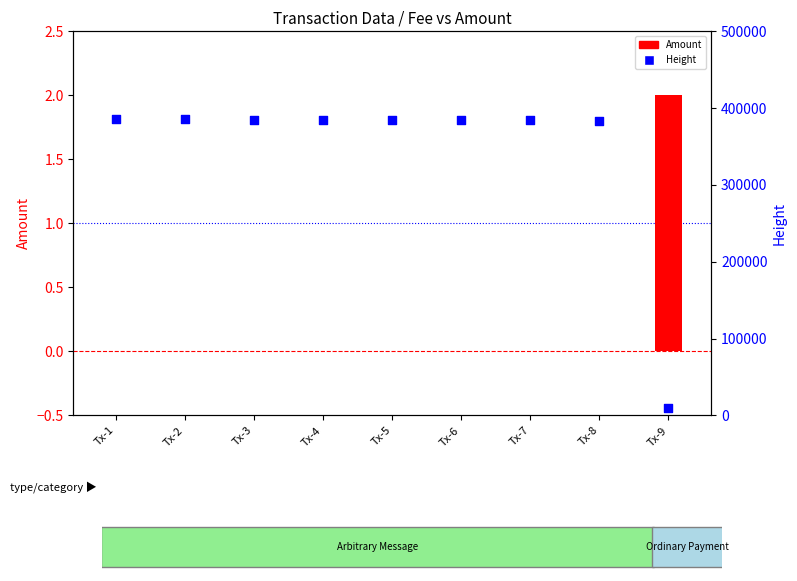

Is the value of Amount at Tx-6 greater than the value of Height at Tx-8?

No